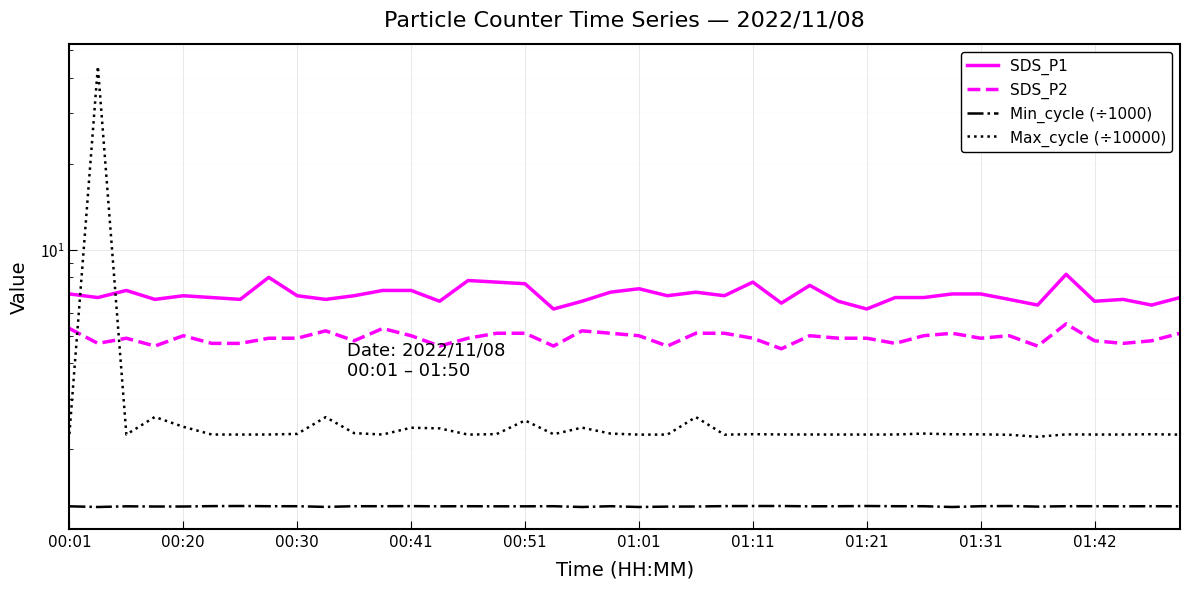

Between which two adjacent categories do Max_cycle (÷10000) and SDS_P1 first intersect?

00:01 and 00:20